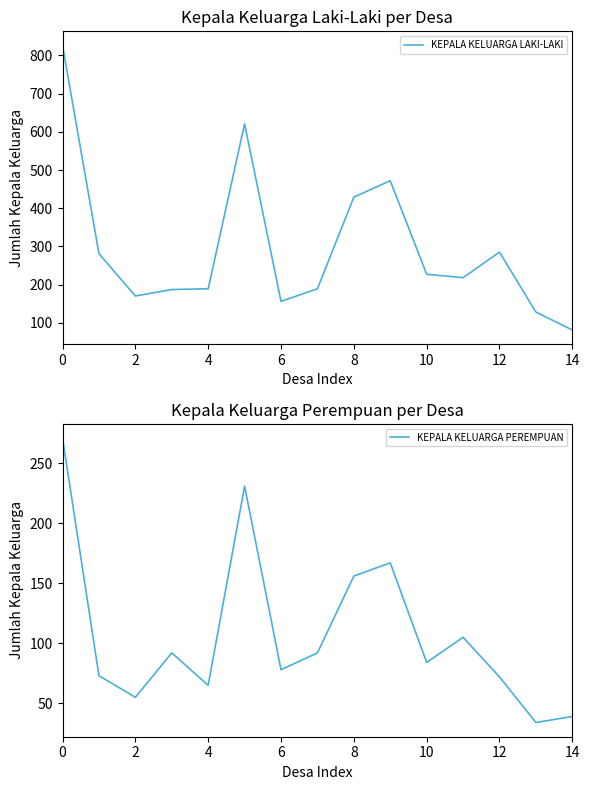

What is the difference between the maximum and minimum values in the KEPALA KELUARGA LAKI-LAKI series?

745